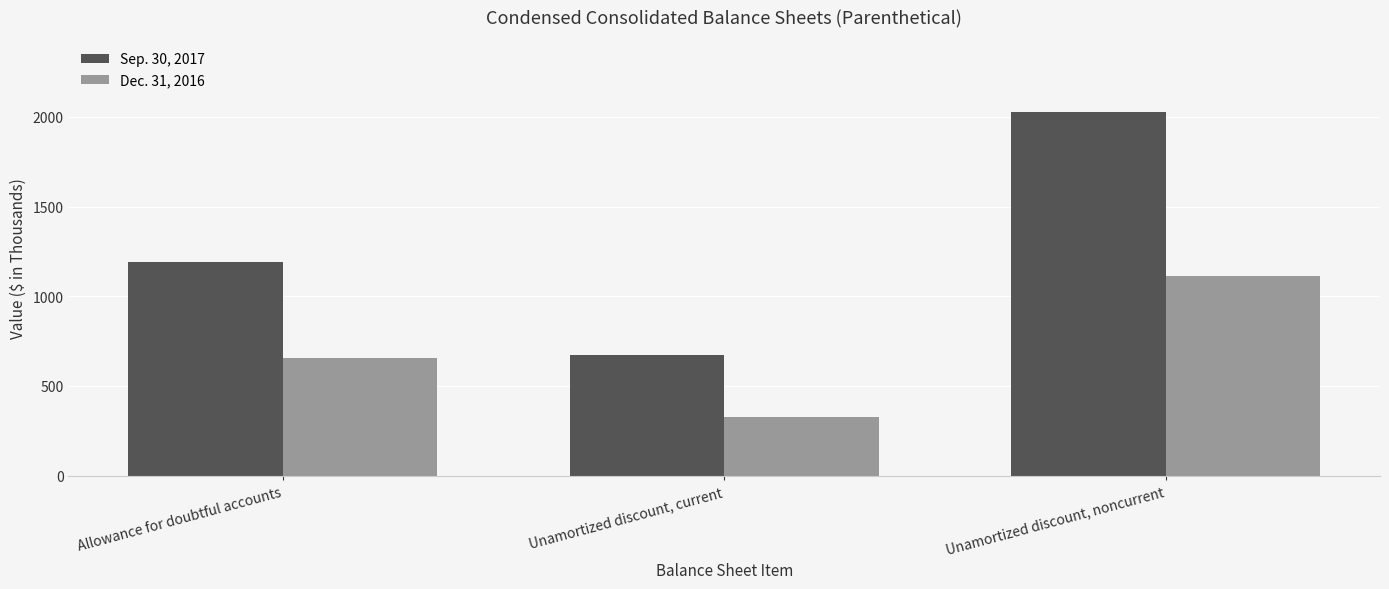

What is the total value across all series at Unamortized discount, noncurrent?

3138